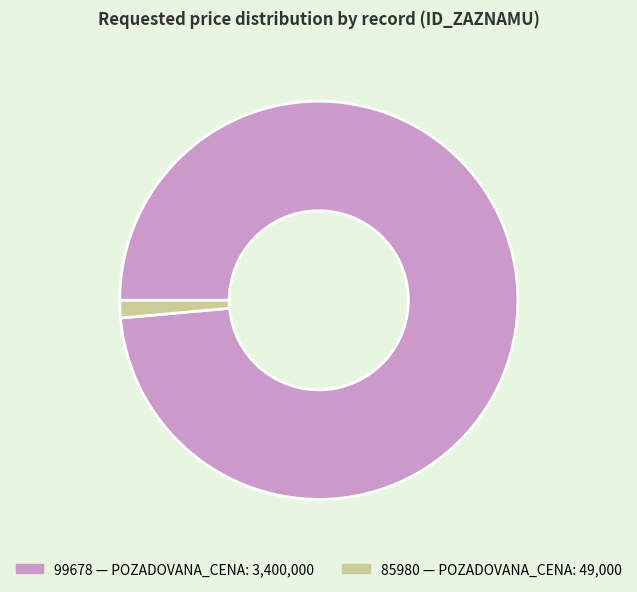

Is there any slice that represents more than half of the pie?

Yes